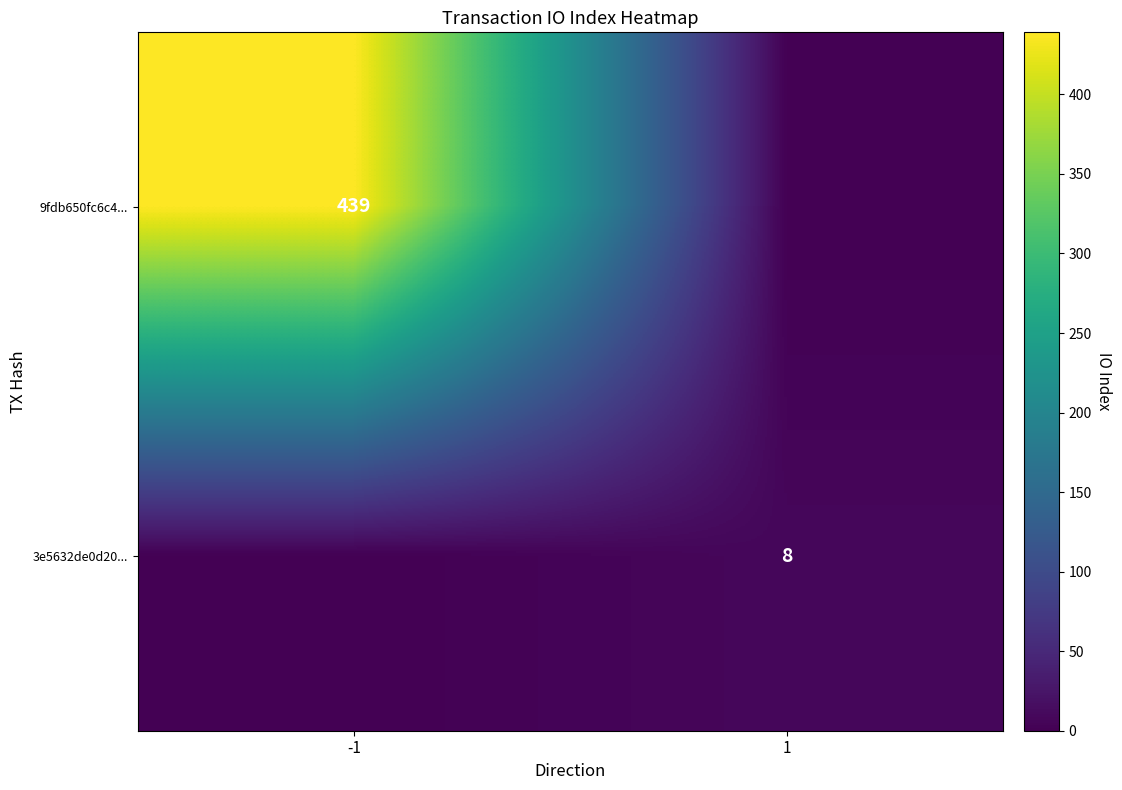

True or false: 9fdb650fc6c4... has a value of 678 at -1.

False